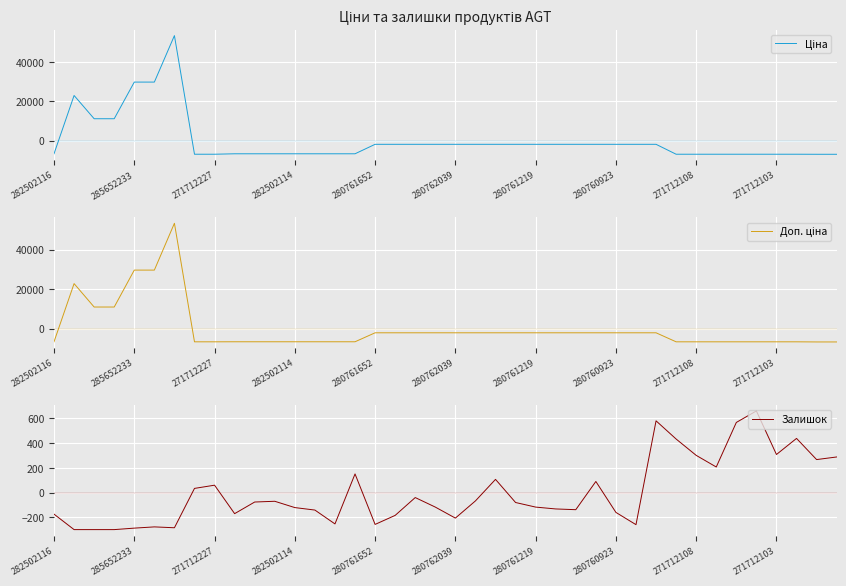

True or false: Ціна has more than 2 points higher than both neighbors.

False